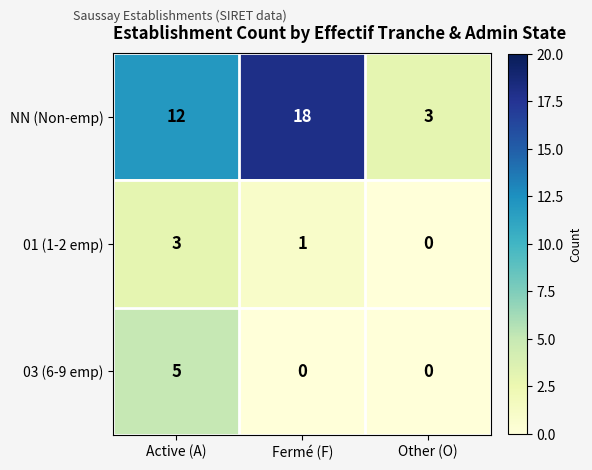

Reading right to left, extract all data points from this chart.

NN (Non-emp): Other (O)=3	Fermé (F)=18	Active (A)=12
01 (1-2 emp): Other (O)=0	Fermé (F)=1	Active (A)=3
03 (6-9 emp): Other (O)=0	Fermé (F)=0	Active (A)=5